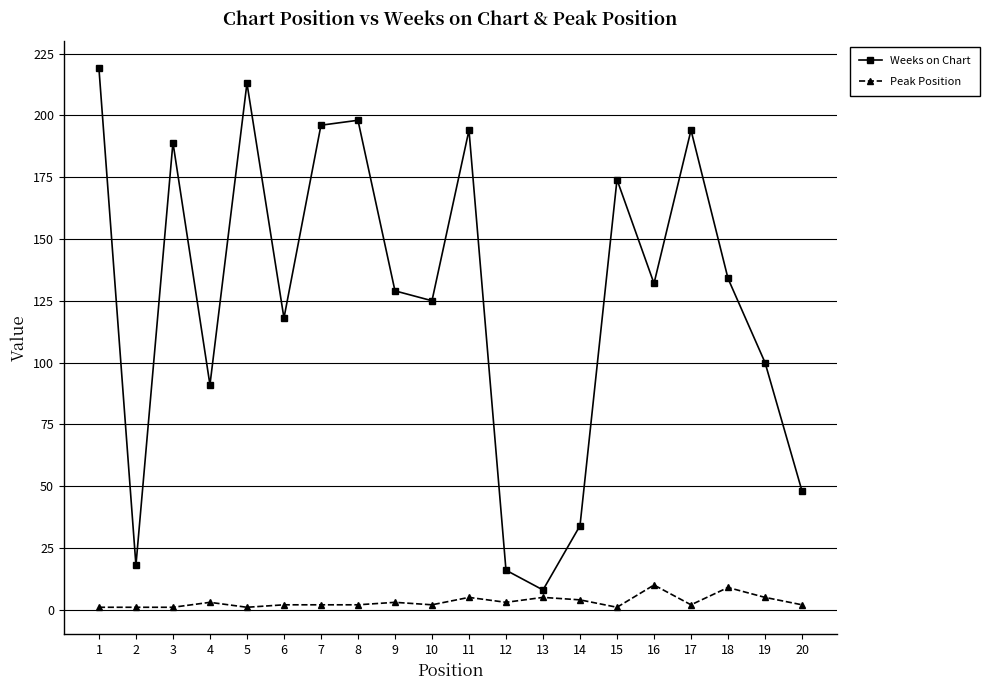

Which series has the largest total across all categories?

Weeks on Chart